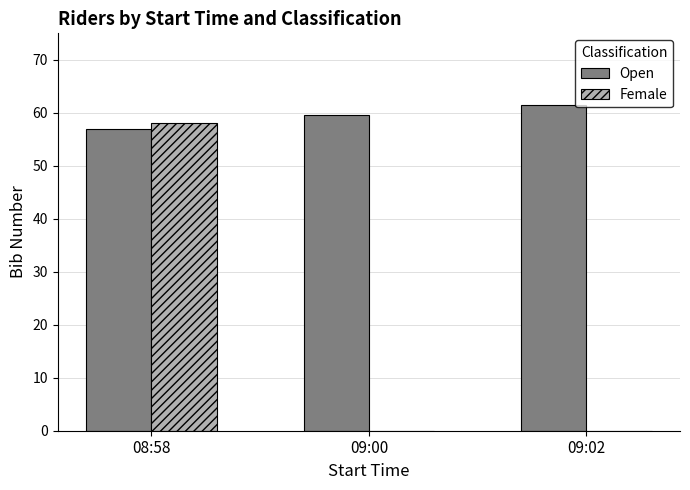

What is the sum of all Open values?

178.0